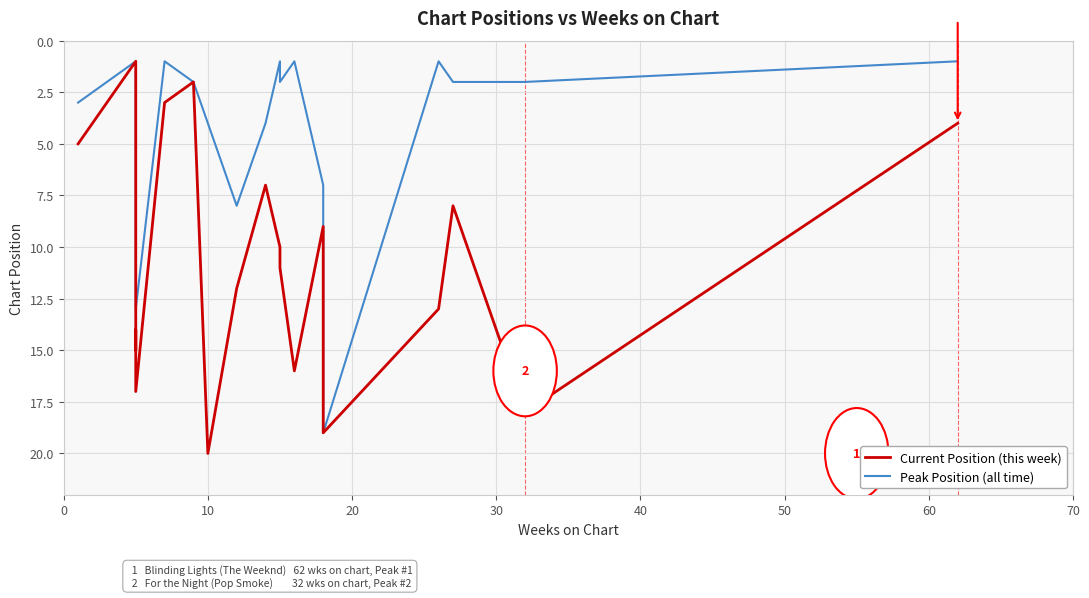

What is the value of the Current Position (this week) point at the 1st from the left?

5